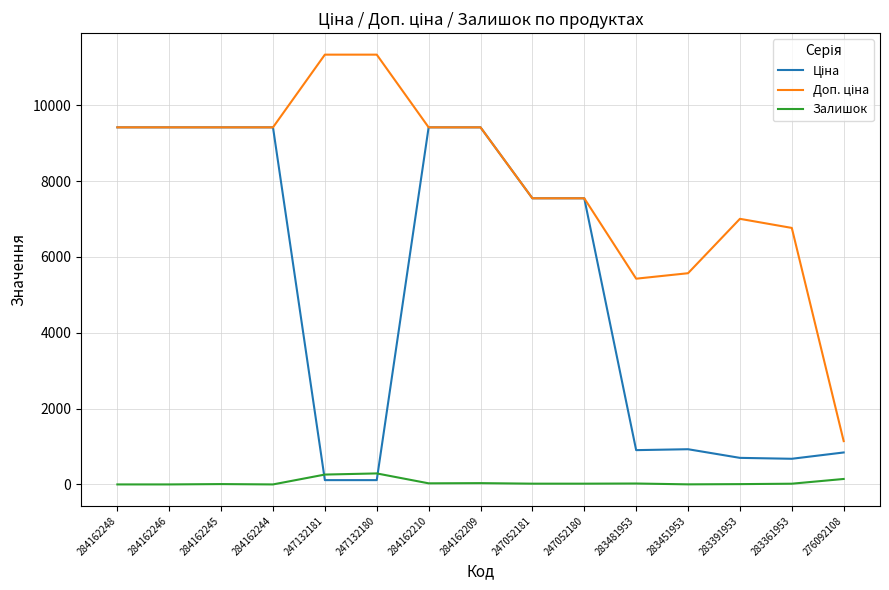

What is the spread (max minus min) of values at 284162248?

9416.9